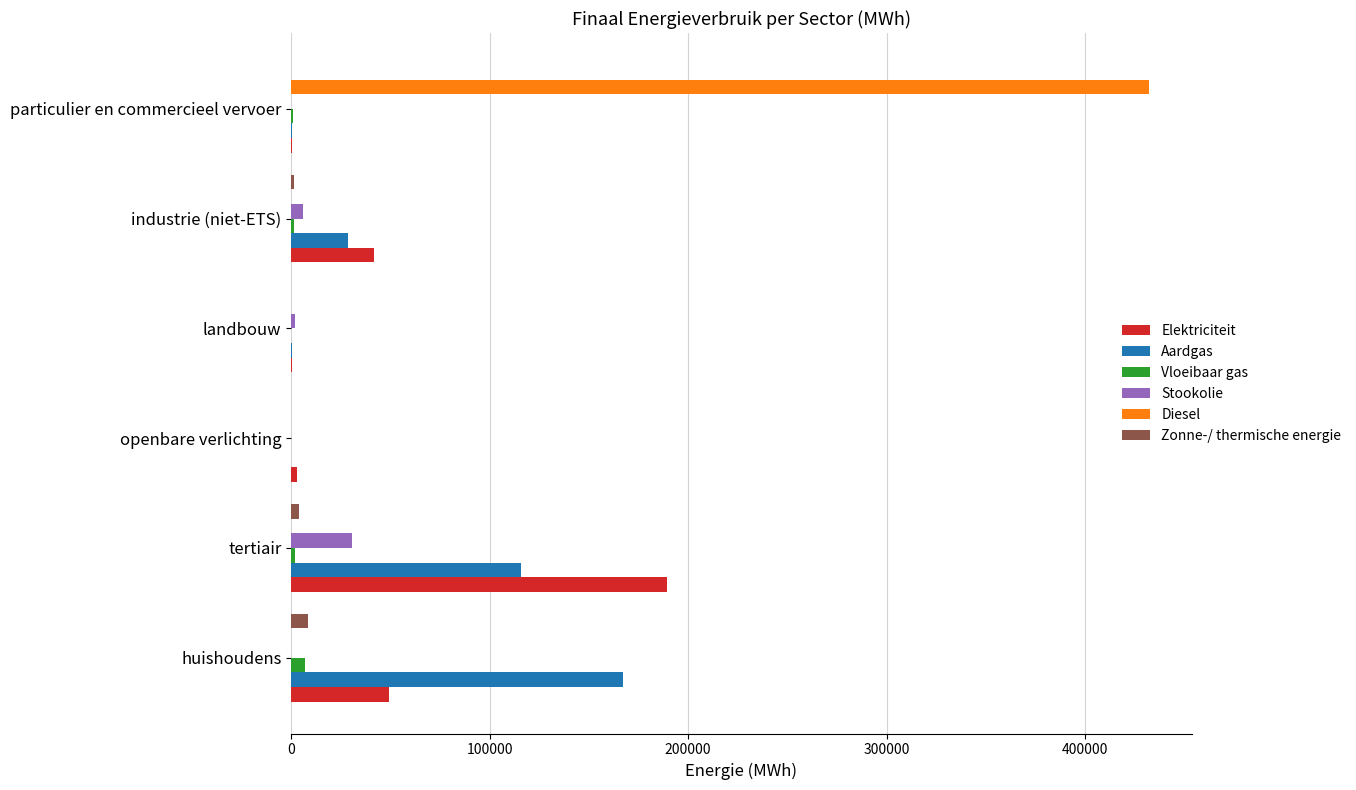

Is the value of Zonne-/ thermische energie at landbouw greater than the value of Aardgas at tertiair?

No